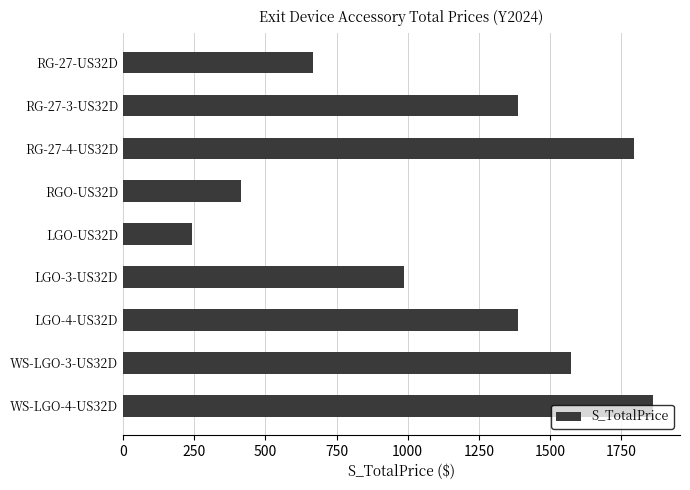

What is the sum of all values?

10323